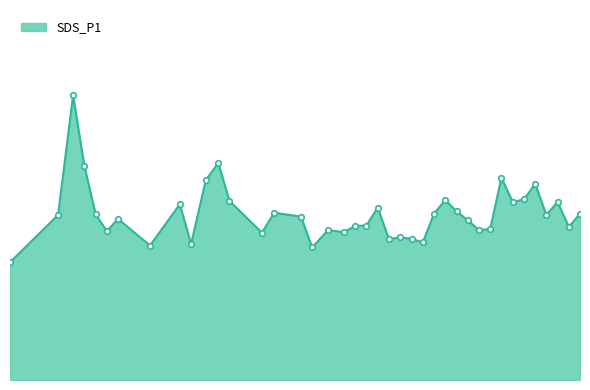

Does the chart display data point markers on the line(s)?

No